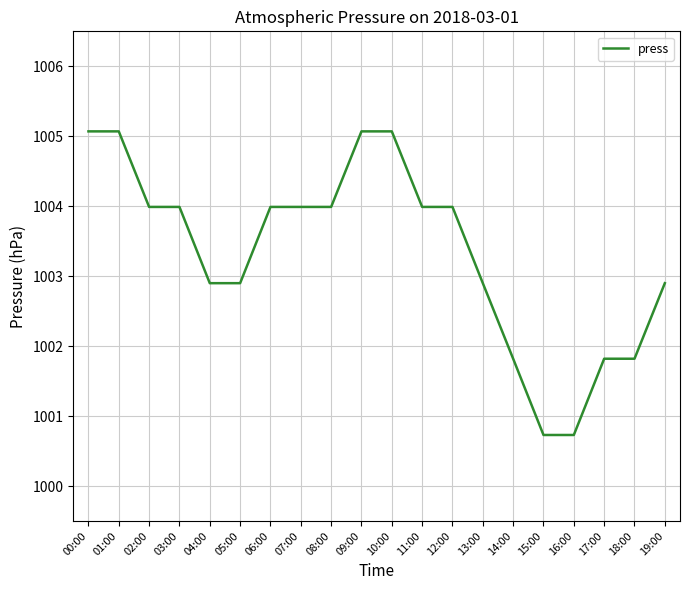

What is the difference between the maximum and minimum values?

4.3